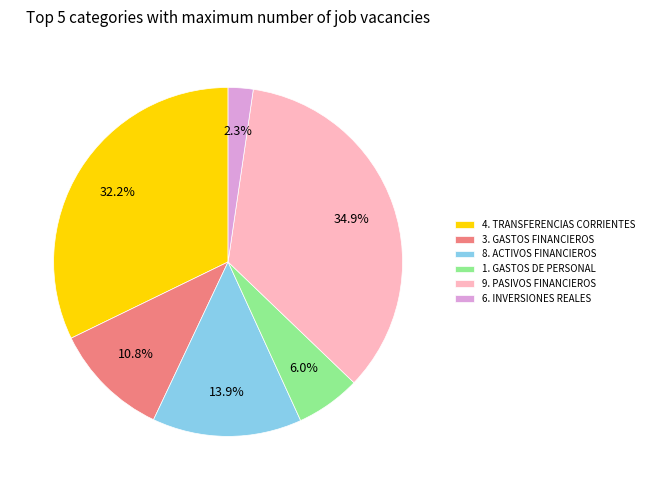

What is the ratio of the value at 4. TRANSFERENCIAS CORRIENTES to the value at 3. GASTOS FINANCIEROS?

3.0